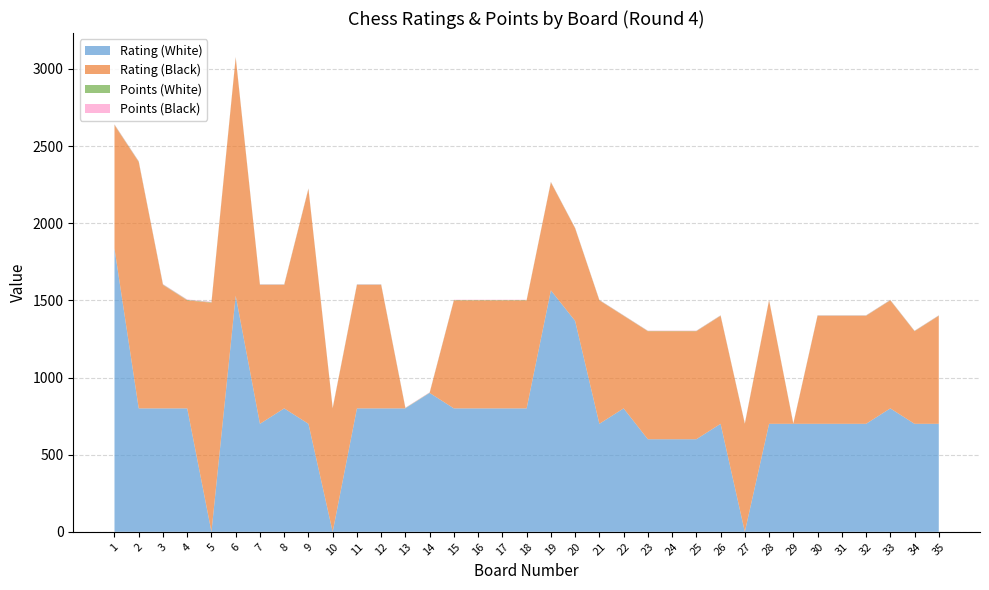

Reading left to right, list all the values displayed in this chart.

Rating (White): 1836.0	800.0	800.0	800.0	0.0	1530.0	700.0	800.0	700.0	0.0	800.0	800.0	800.0	900.0	800.0	800.0	800.0	800.0	1565.0	1367.0	700.0	800.0	600.0	600.0	600.0	700.0	0.0	700.0	700.0	700.0	700.0	700.0	800.0	700.0	700.0
Rating (Black): 800.0	1597.0	800.0	700.0	1485.0	1543.0	900.0	800.0	1522.0	800.0	800.0	800.0	0.0	0.0	700.0	700.0	700.0	700.0	700.0	600.0	800.0	600.0	700.0	700.0	700.0	700.0	700.0	800.0	0.0	700.0	700.0	700.0	700.0	600.0	700.0
Points (White): 3.0	3.0	3.0	3.0	3.0	3.0	2.5	2.5	2.5	2.5	2.5	2.5	2.5	2.0	2.0	2.0	2.0	2.0	2.0	2.0	2.0	2.0	2.0	2.0	2.0	2.0	2.0	2.0	2.0	2.0	2.0	2.0	2.0	2.0	2.0
Points (Black): 3.0	3.0	3.0	3.0	3.0	3.0	2.5	2.5	2.5	2.5	2.5	2.5	2.5	2.5	2.0	2.0	2.0	2.0	2.0	2.0	2.0	2.0	2.0	2.0	2.0	2.0	2.0	2.0	2.0	2.0	2.0	2.0	2.0	2.0	2.0